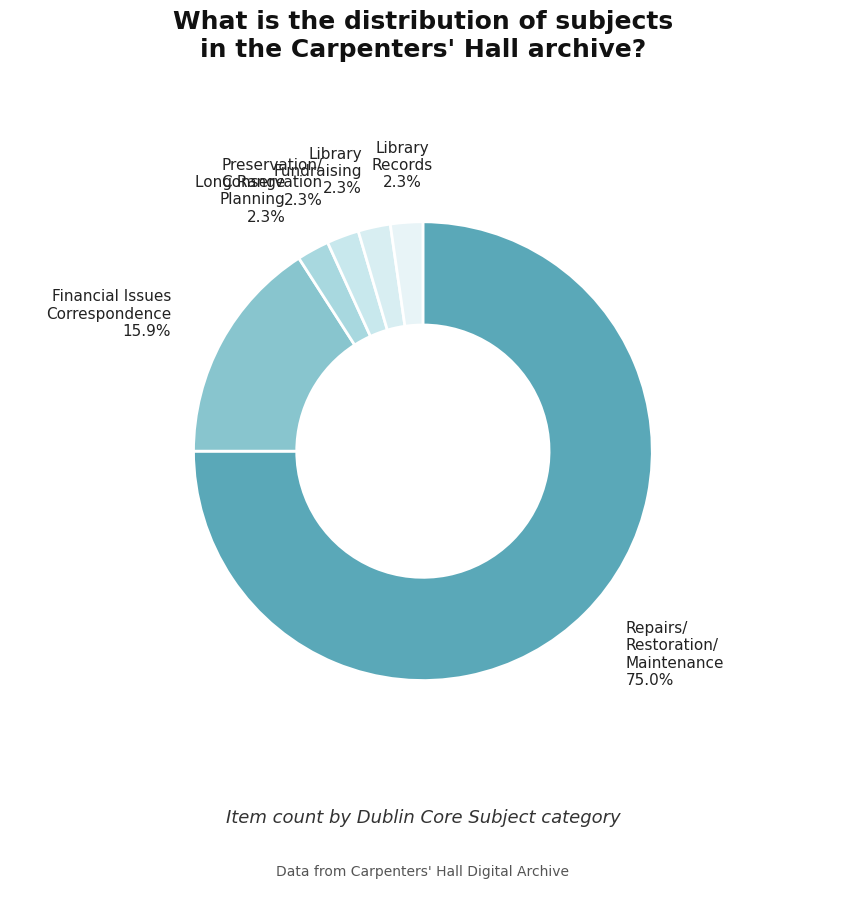

What is the largest slice in the pie chart?

Repairs/ Restoration/ Maintenance